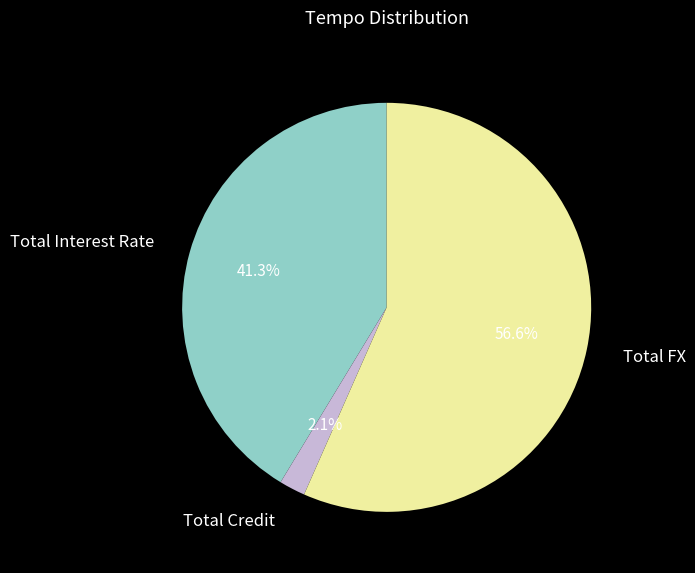

To the nearest percent, what is the average slice percentage?

33%